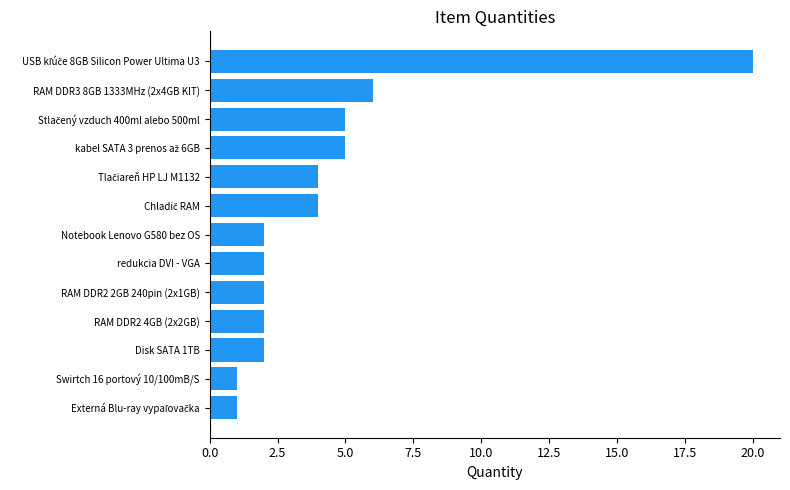

What is the minimum value shown in the chart?

1